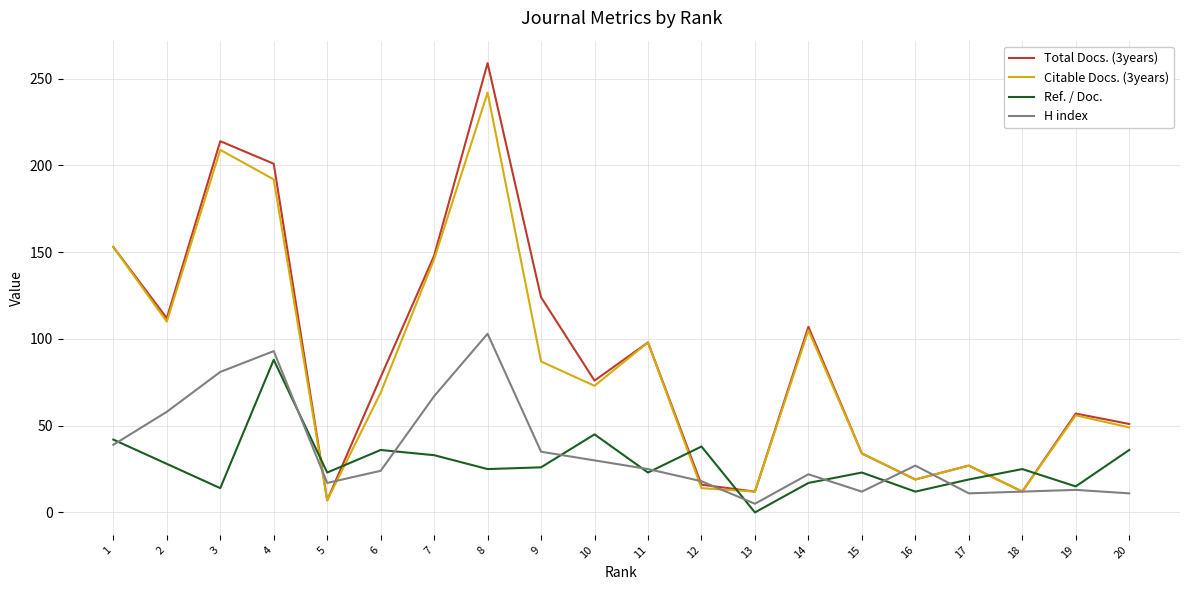

Does the chart have visible grid lines?

Yes